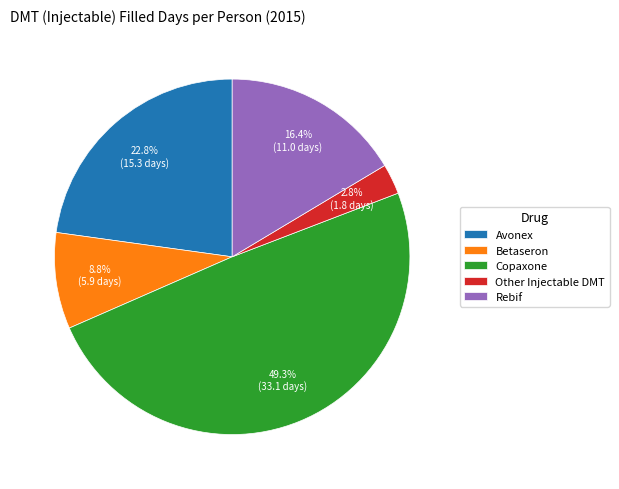

Is it true that Other Injectable DMT is 3% of the pie?

True